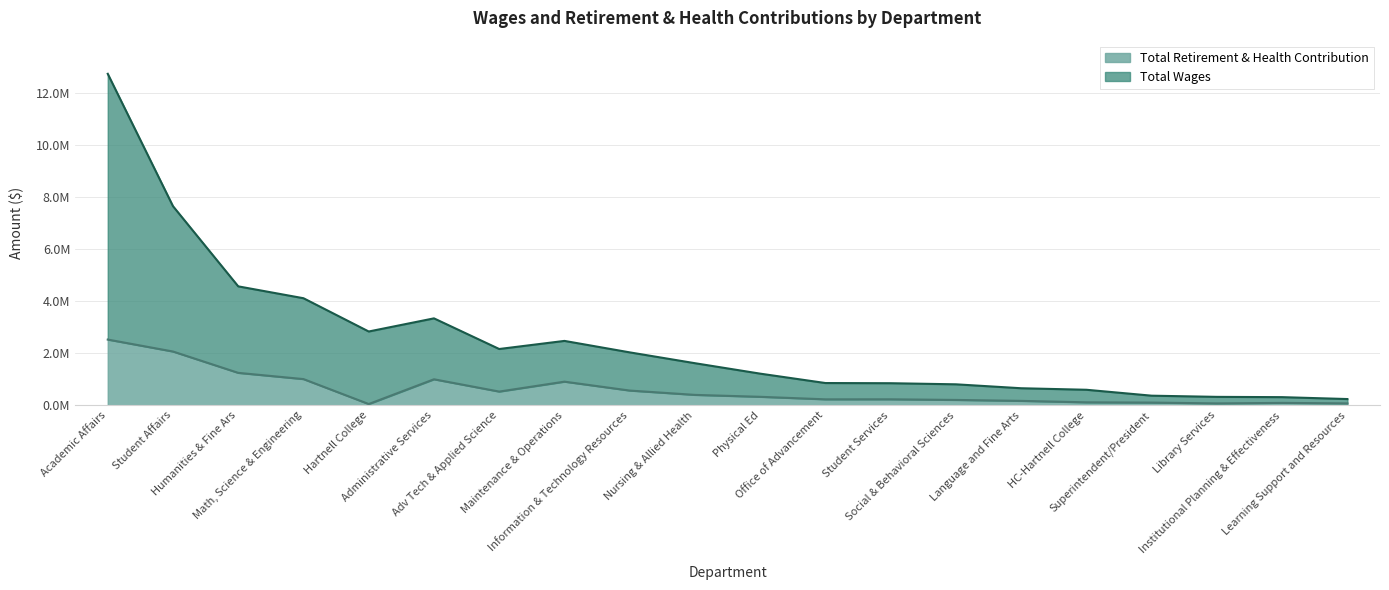

Between Superintendent/President and Institutional Planning & Effectiveness, which is larger?

Superintendent/President